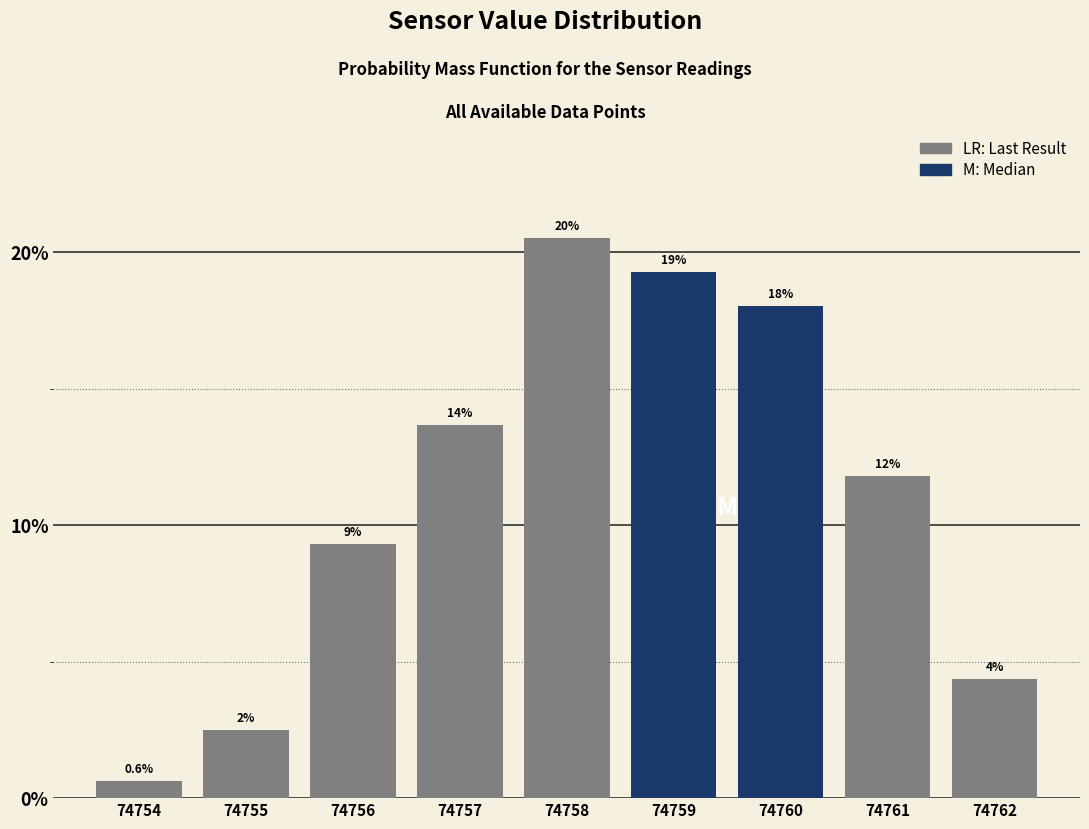

How many bars are there in total?

9